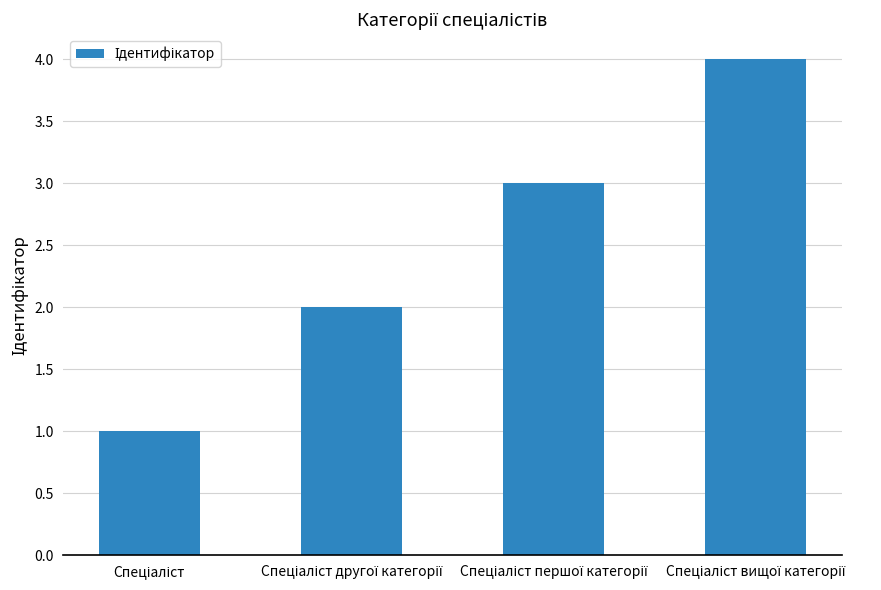

What is the sum of all values?

10